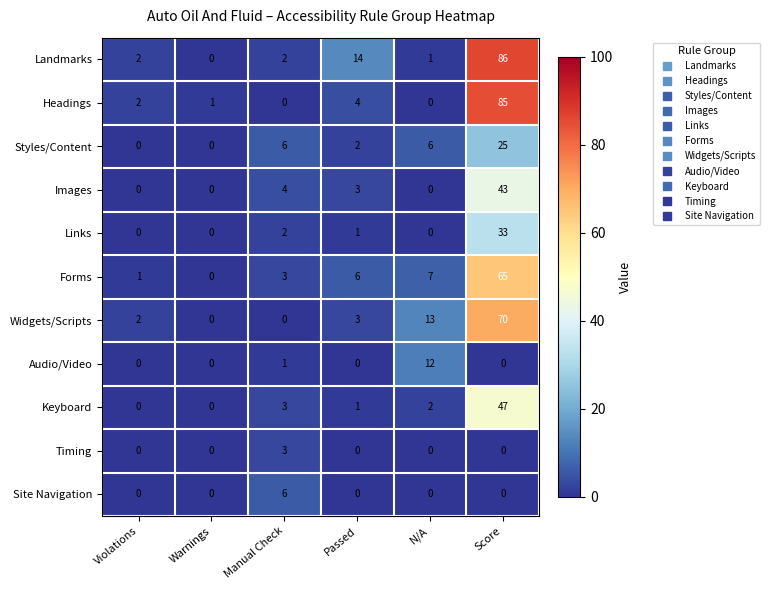

What is the difference between the second highest and second lowest values in the Images series?

4